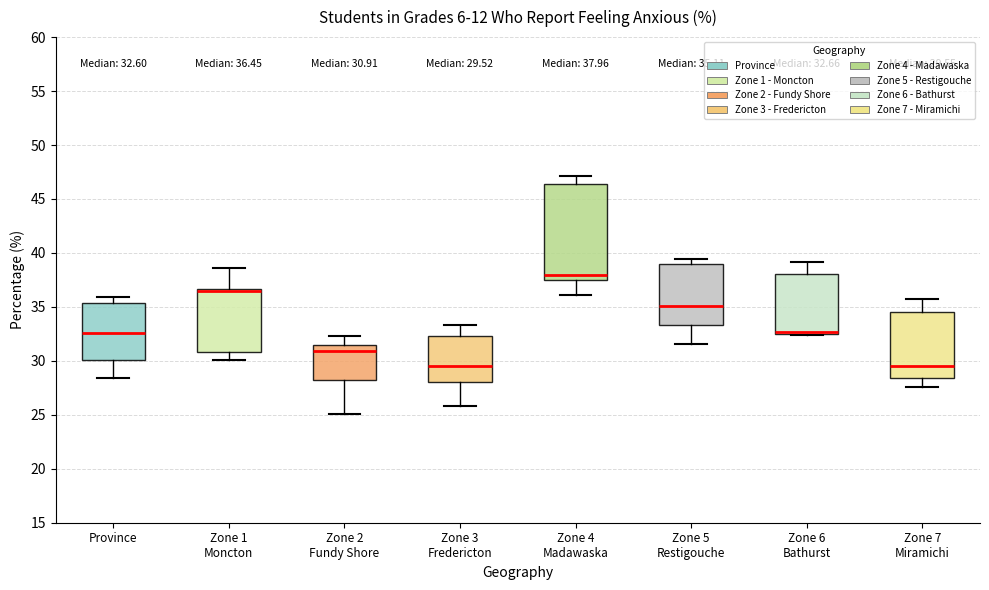

Which box is the tallest, from its lower edge to its upper edge?

Zone 4 Madawaska